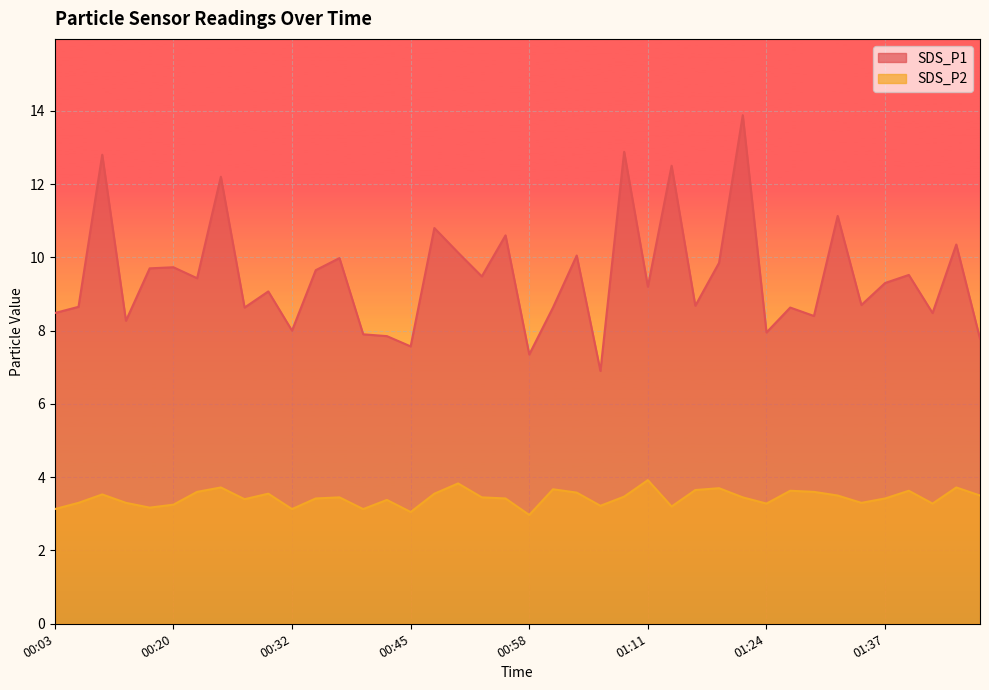

Reading right to left, list all the values displayed in this chart.

SDS_P1: 7.8	10.3	8.5	9.5	9.3	8.7	11.1	8.4	8.6	8.0	13.9	9.8	8.7	12.5	9.2	12.9	6.9	10.1	8.6	7.3	10.6	9.5	10.1	10.8	7.6	7.8	7.9	10.0	9.7	8.0	9.1	8.6	12.2	9.4	9.7	9.7	8.3	12.8	8.7	8.5
SDS_P2: 3.5	3.7	3.3	3.6	3.4	3.3	3.5	3.6	3.6	3.3	3.5	3.7	3.6	3.2	3.9	3.5	3.2	3.6	3.7	3.0	3.4	3.5	3.8	3.5	3.0	3.4	3.1	3.5	3.4	3.1	3.5	3.4	3.7	3.6	3.2	3.2	3.3	3.5	3.3	3.1